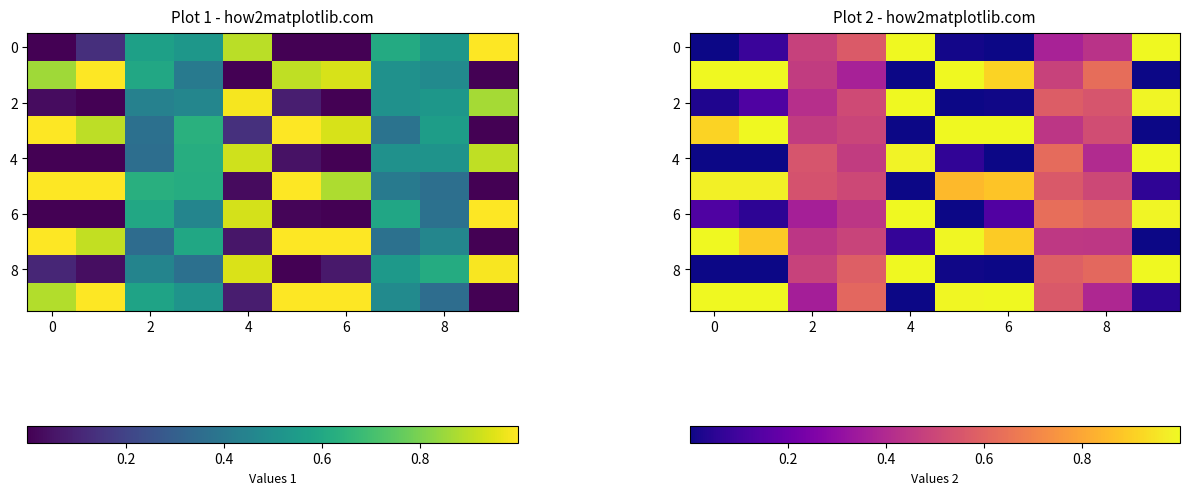

What is the total value across all series at 5?

4.9